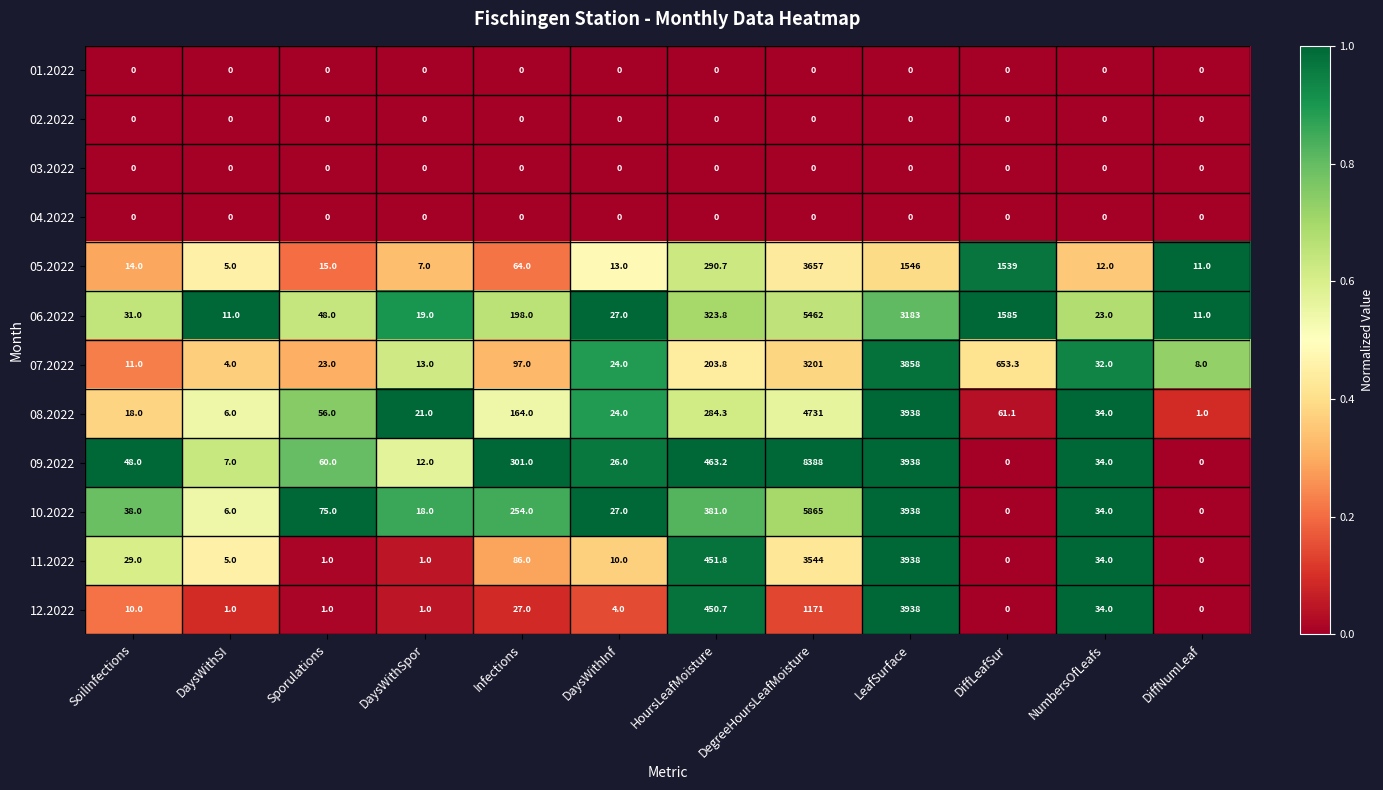

Rank the categories by 05.2022 value from lowest to highest.

DaysWithSI, DaysWithSpor, DiffNumLeaf, NumbersOfLeafs, DaysWithInf, Soilinfections, Sporulations, Infections, HoursLeafMoisture, DiffLeafSur, LeafSurface, DegreeHoursLeafMoisture